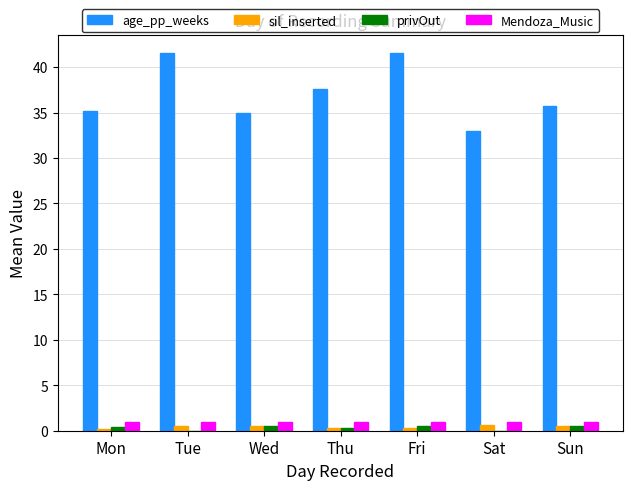

Which series has the widest spread of values?

age_pp_weeks